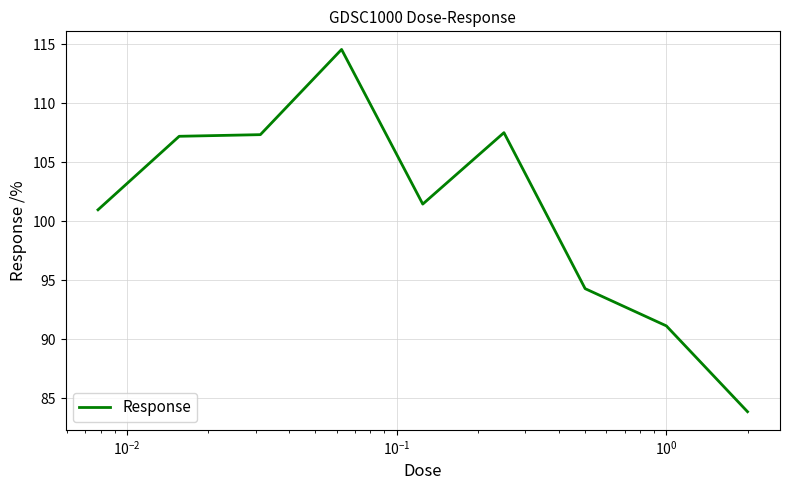

How many distinct data groups are displayed?

1